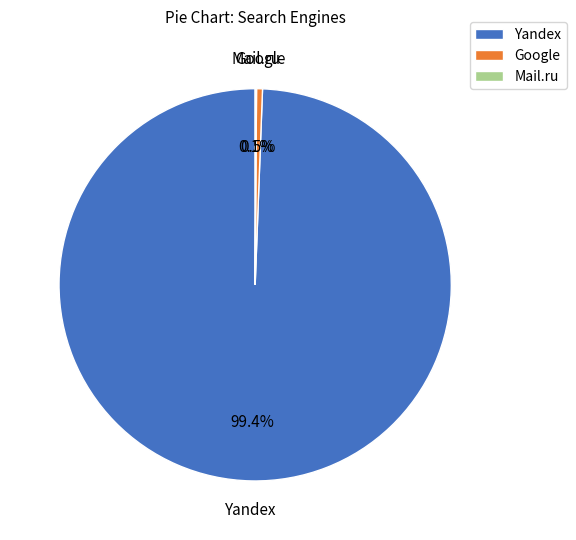

What is the largest slice in the pie chart?

Yandex